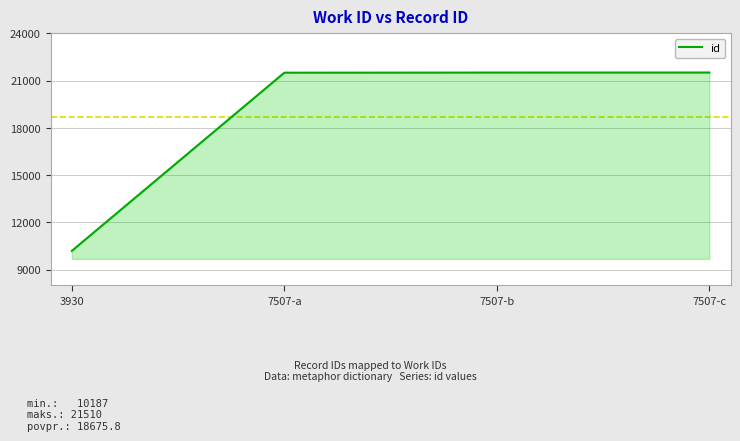

What is the change in value from 3930 to 7507-c?

+11323